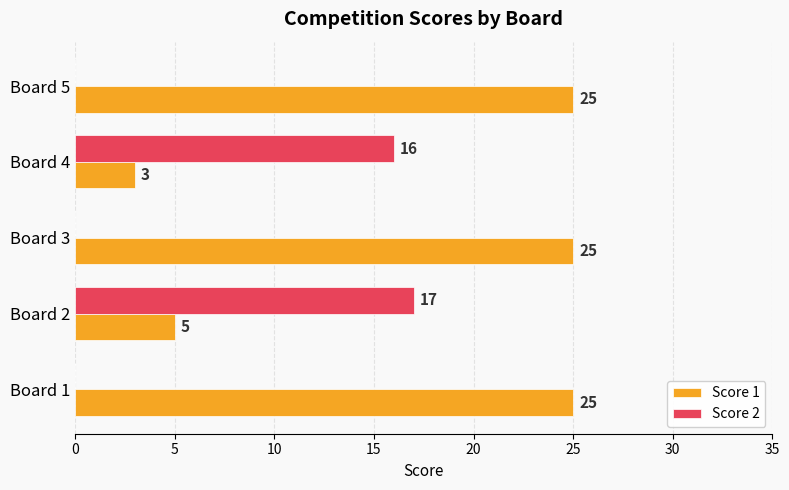

Is the value of Score 2 at Board 5 greater than the value of Score 1 at Board 1?

No